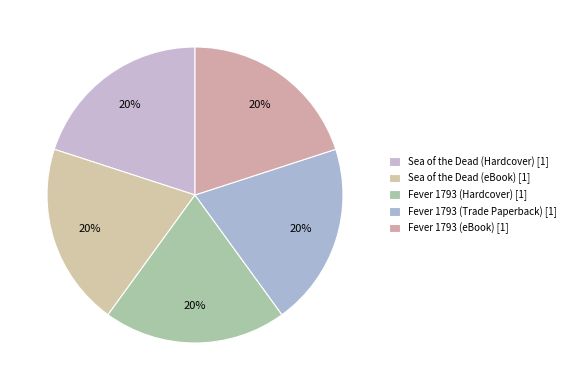

Does Sea of the Dead (Hardcover) represent more than half of the total?

No